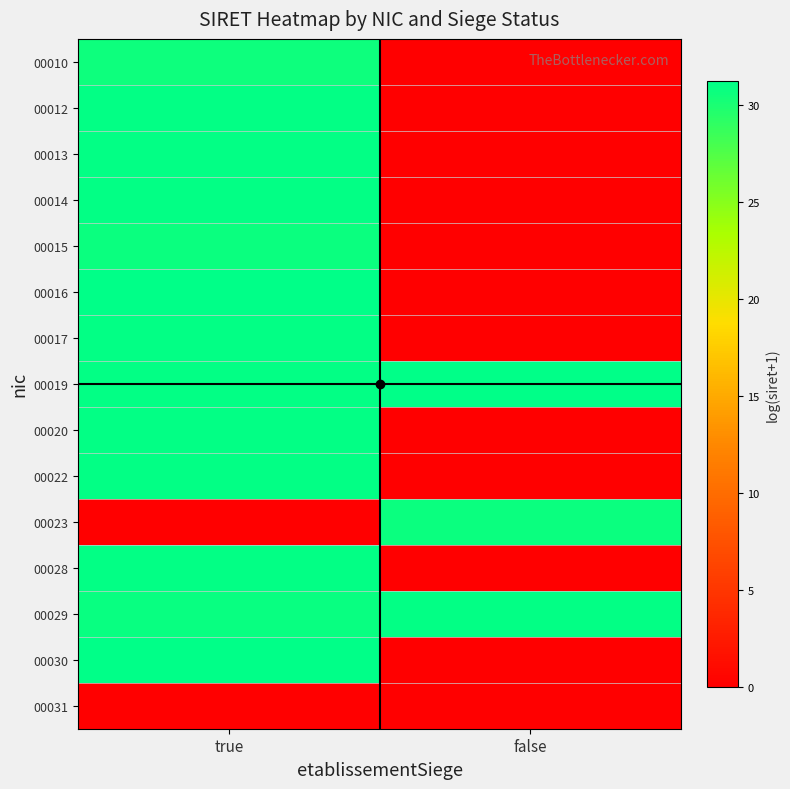

What is the spread (max minus min) of values at false?

31.3